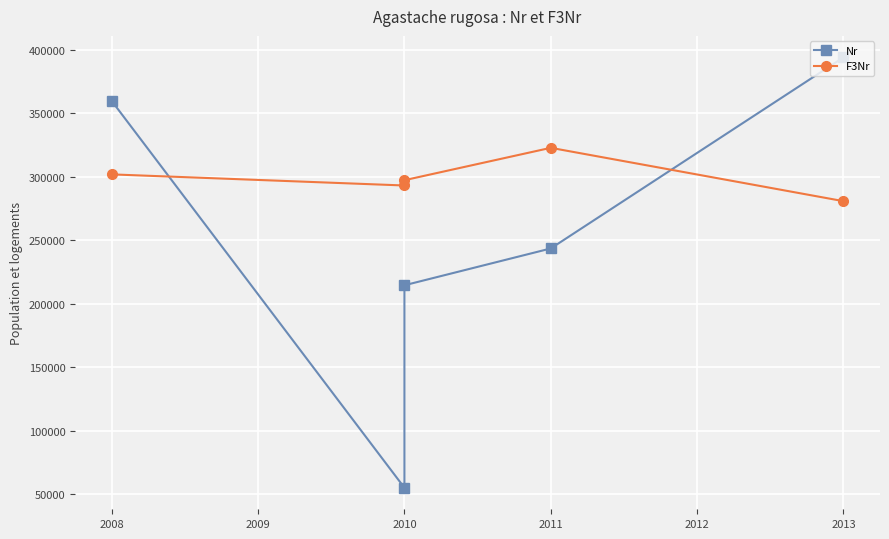

What is the difference between the maximum and minimum values in the Nr series?

338951